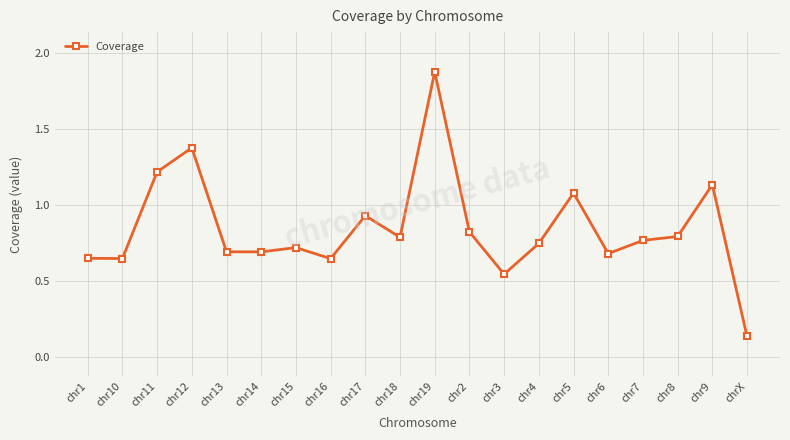

What is the sum of all values?

17.0